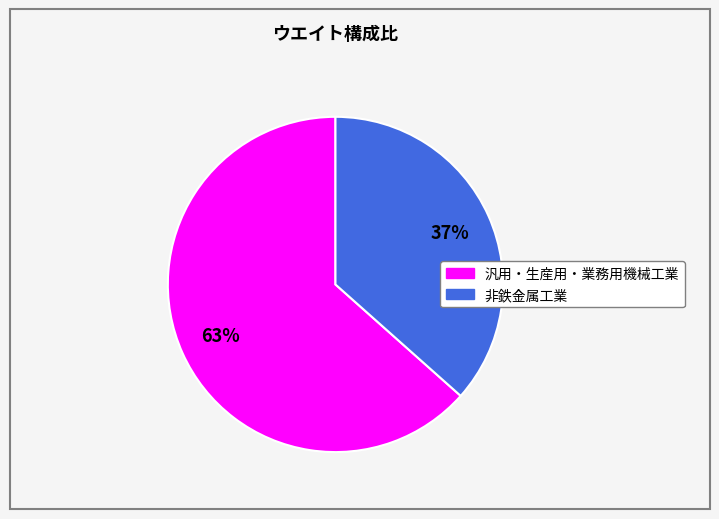

Count the number of slices in the pie.

2